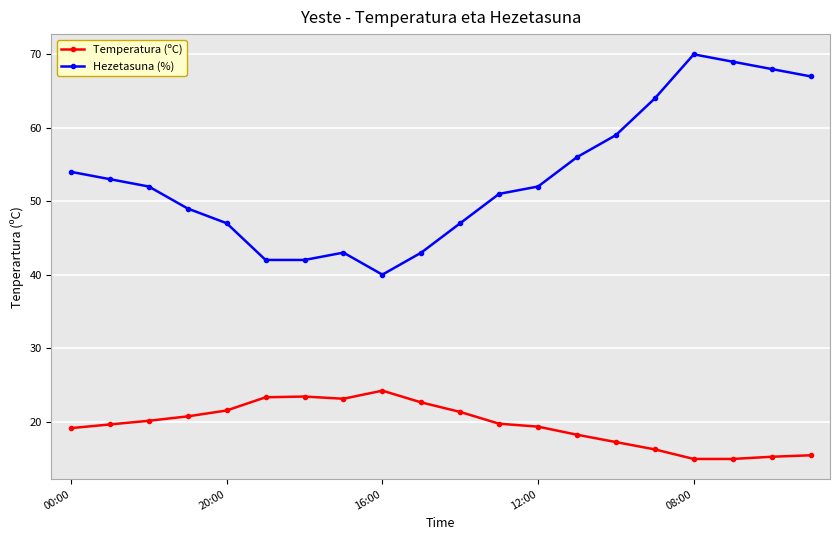

Which series has the largest total across all categories?

Hezetasuna (%)